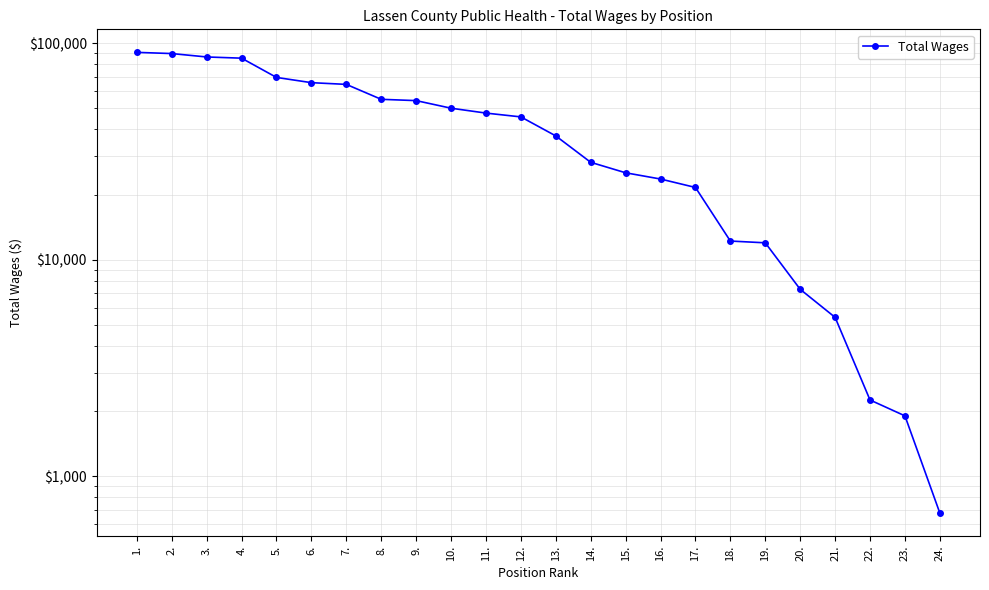

Reading right to left, what are all the values shown in this chart?

675	1899	2248	5415	7300	11970	12198	21573	23598	25217	28194	37335	45706	47596	50135	54351	55108	64599	65787	69564	85380	86482	89669	90816